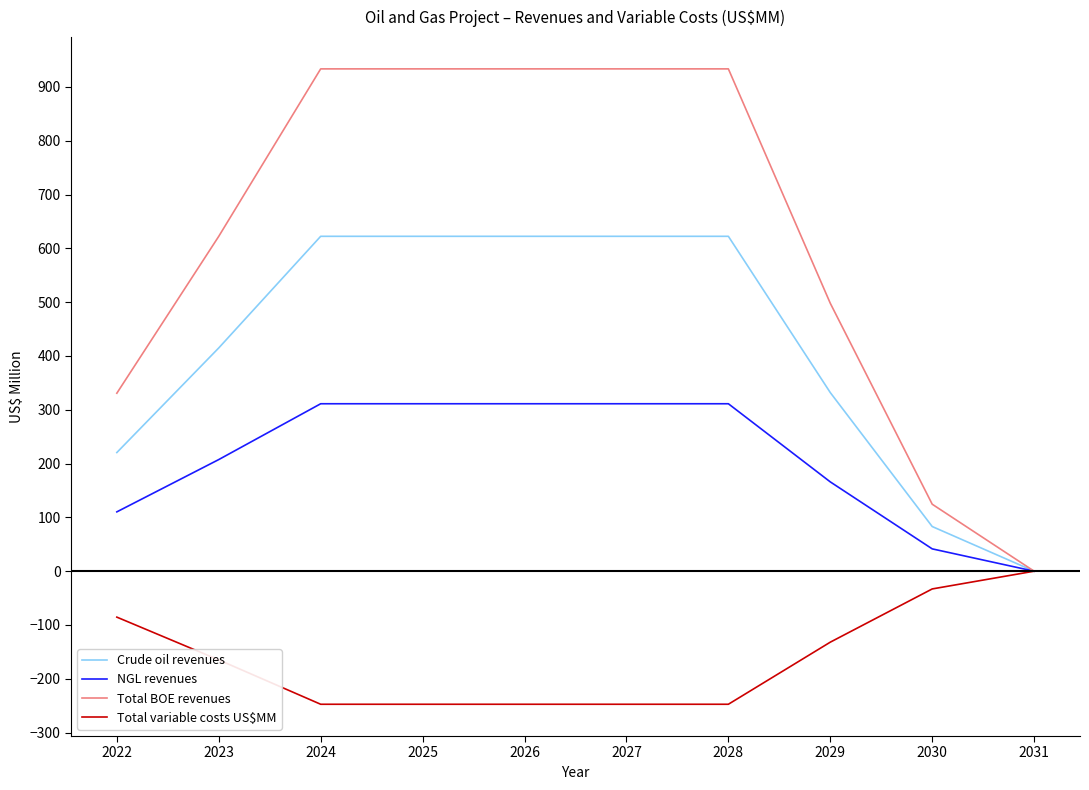

List the series in order of their overall mean, lowest first.

Total variable costs US$MM, NGL revenues, Crude oil revenues, Total BOE revenues